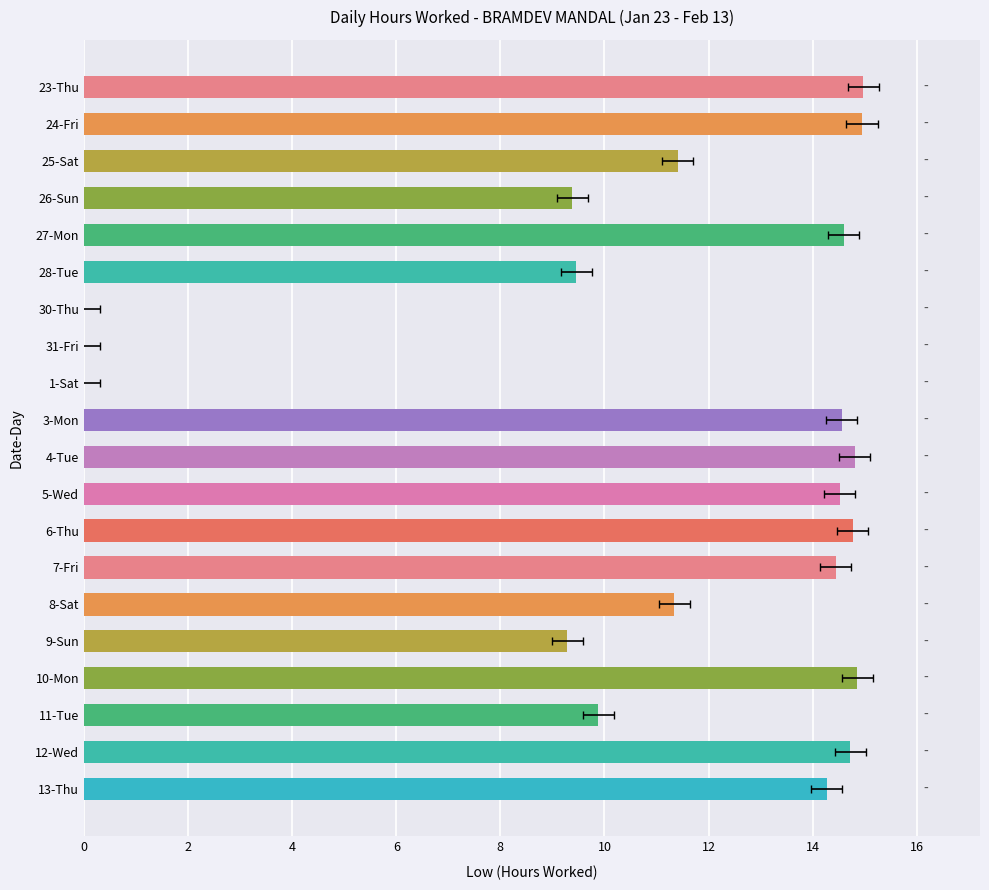

How many categories are shown in the chart?

20